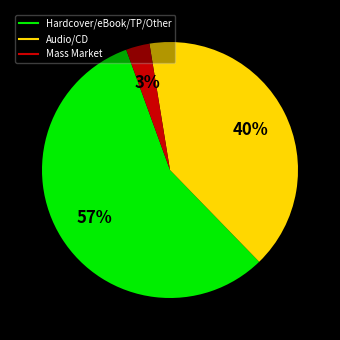

How many slices are in this pie chart?

3